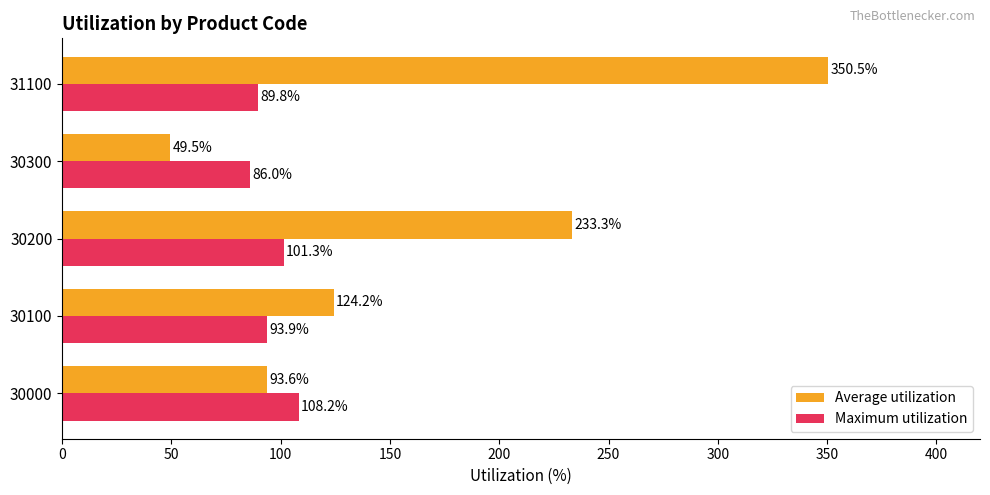

Which series has the widest spread of values?

Average utilization